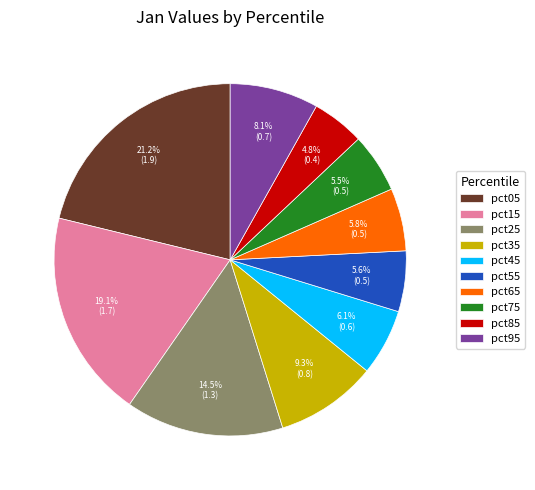

To the nearest percent, what portion does pct05 represent?

21%